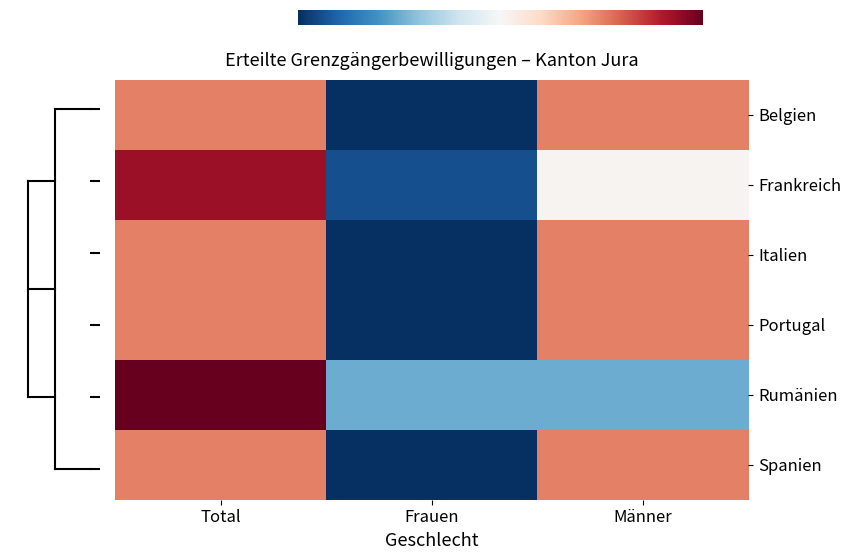

Reading left to right, transcribe all the data shown in this chart.

Belgien: 0.7	-1.4	0.7
Frankreich: 1.2	-1.2	0.0
Italien: 0.7	-1.4	0.7
Portugal: 0.7	-1.4	0.7
Rumänien: 1.4	-0.7	-0.7
Spanien: 0.7	-1.4	0.7